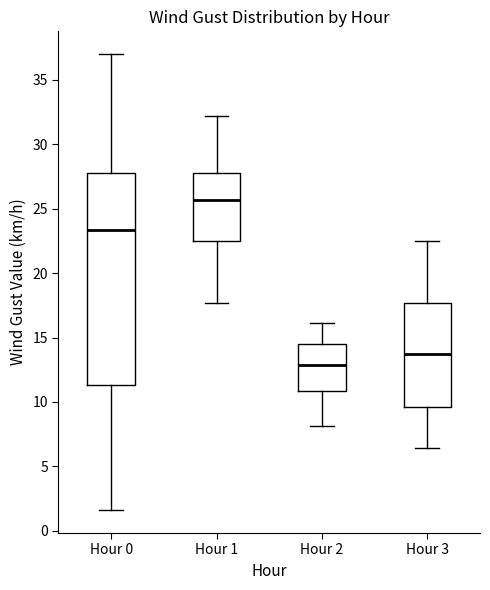

Comparing the boxes themselves (not the whiskers), which one is the tallest?

Hour 0